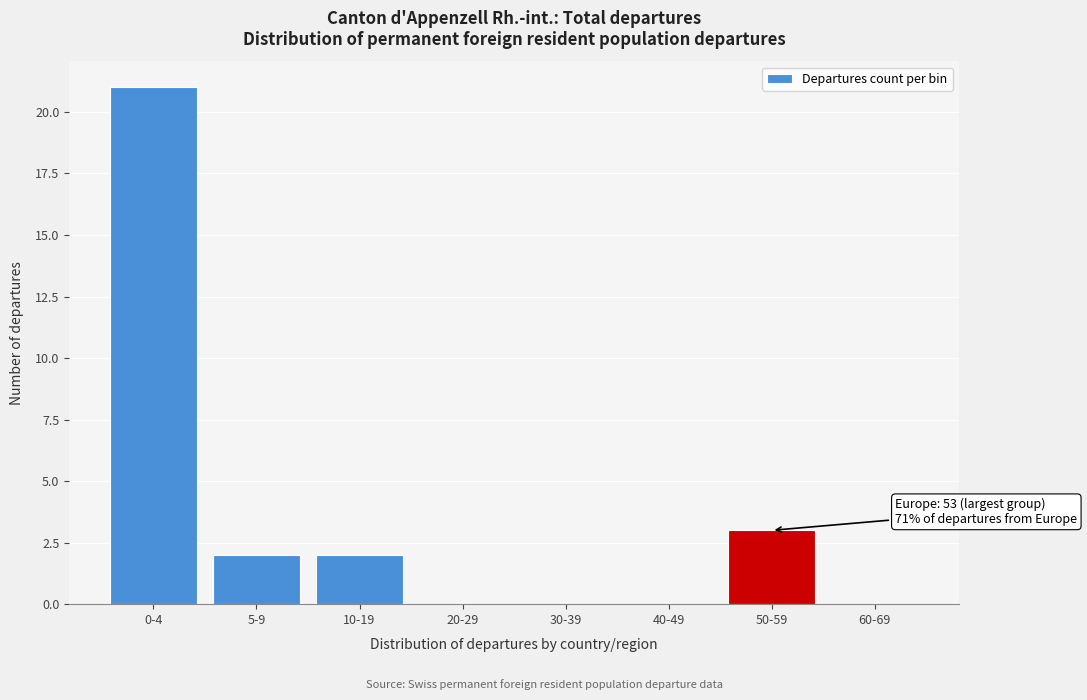

Reading right to left, extract all data points from this chart.

60-69=0	50-59=3	40-49=0	30-39=0	20-29=0	10-19=2	5-9=2	0-4=21